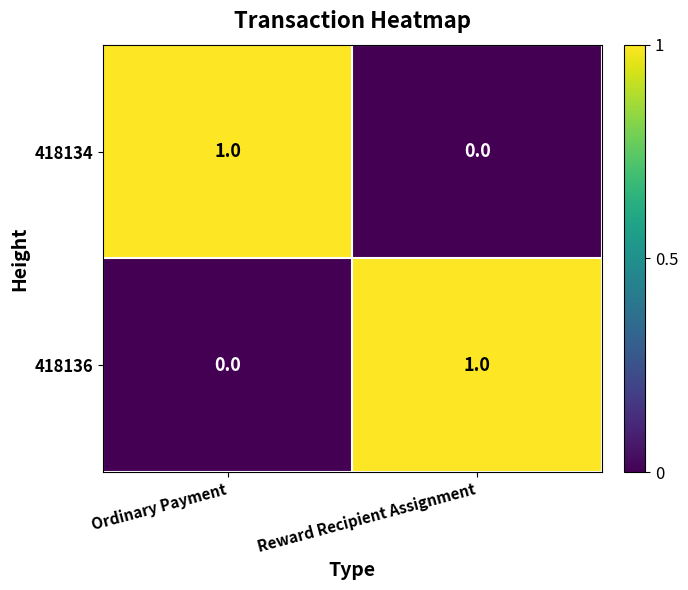

The value of 418134 at Ordinary Payment is 1. True or false?

True